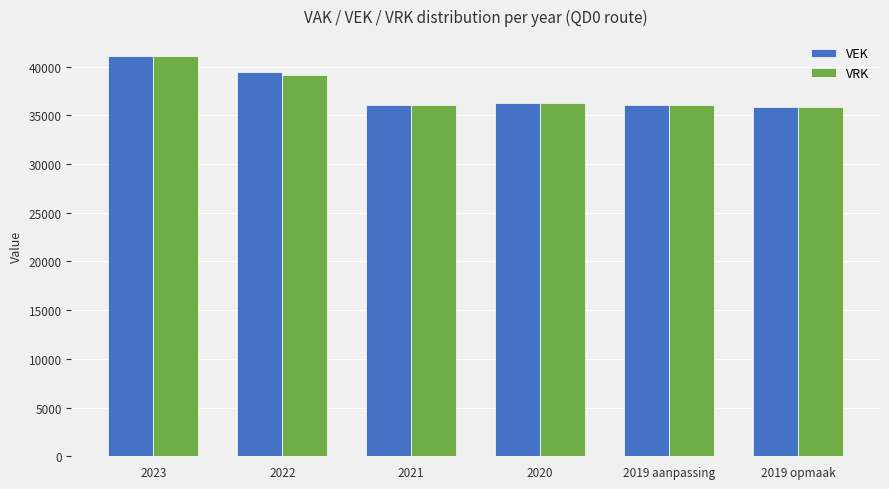

What is the label of the 2nd bar from the left?

2022